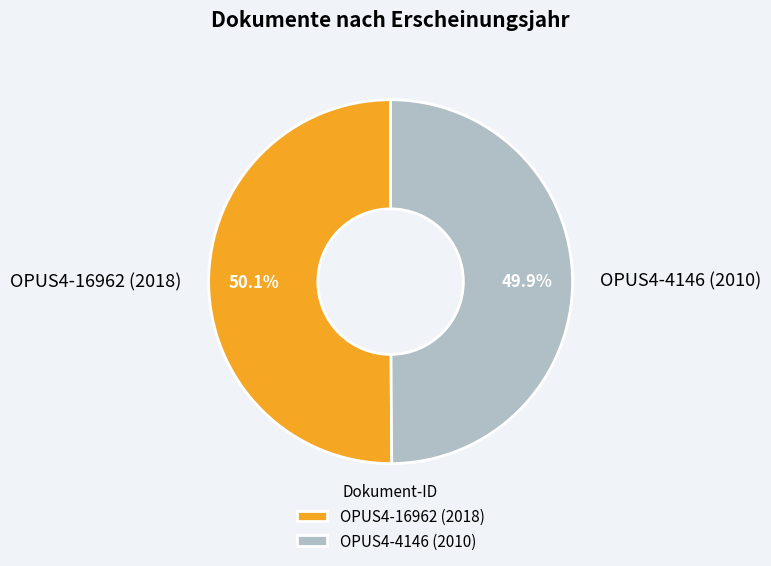

To the nearest percent, what portion does OPUS4-16962 (2018) represent?

50%